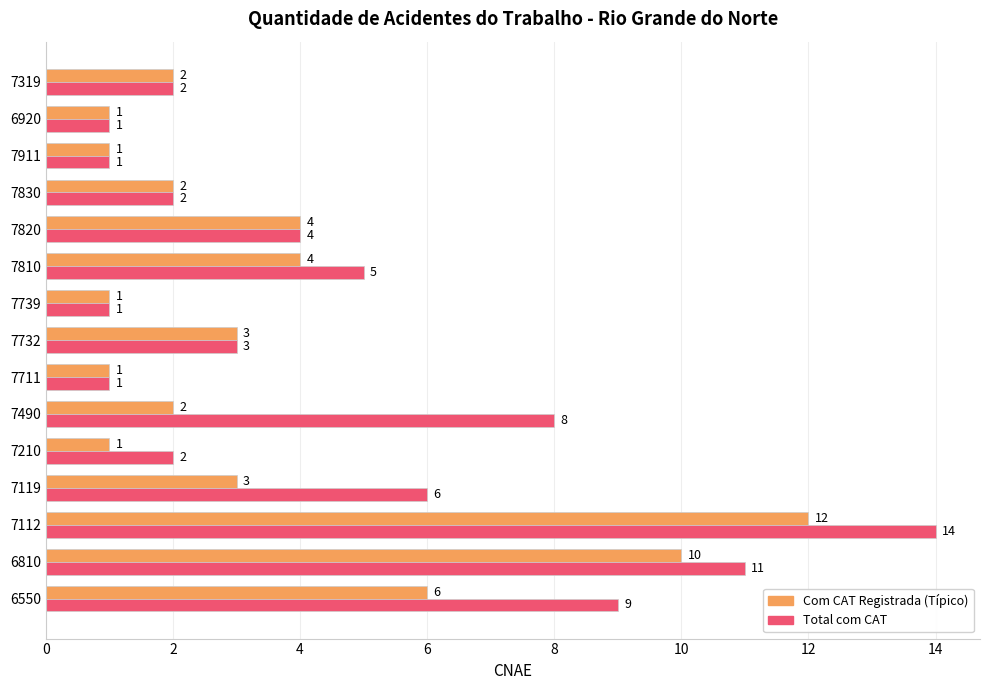

List the series in order of their peak value, lowest first.

Com CAT Registrada (Típico), Total com CAT